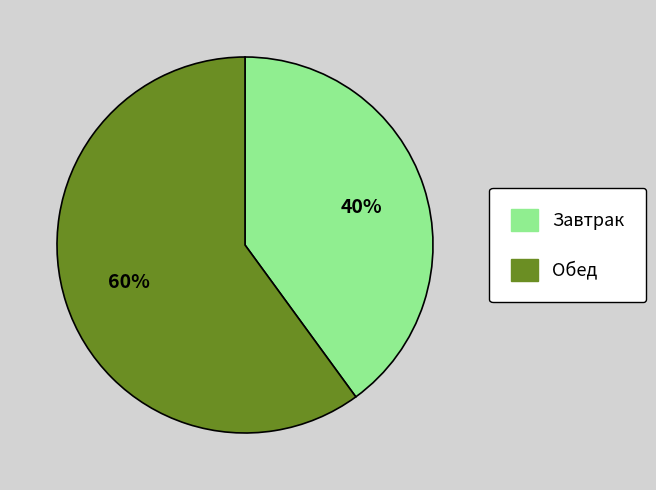

Does Завтрак account for over 50% of the chart?

No